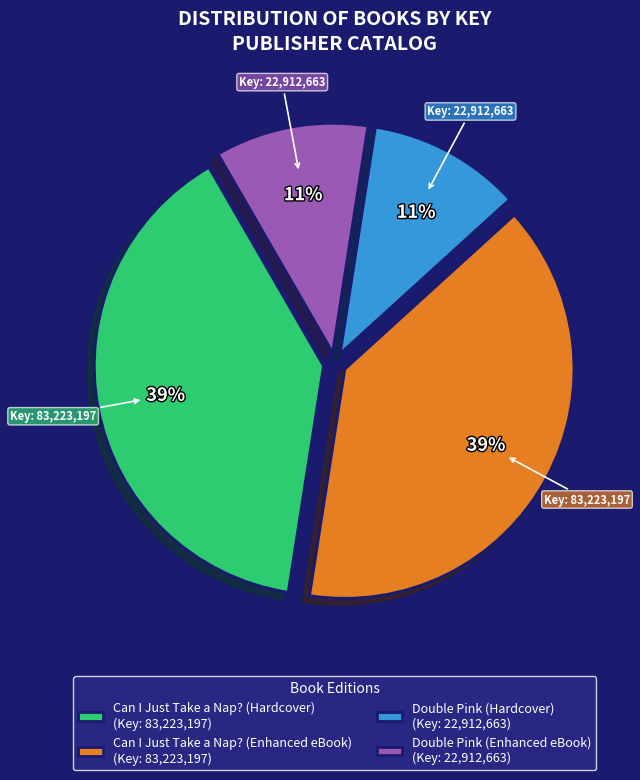

Approximately how many times larger is the value at Double Pink (Hardcover) (Key: 22,912,663) compared to Double Pink (Enhanced eBook) (Key: 22,912,663)?

1.0